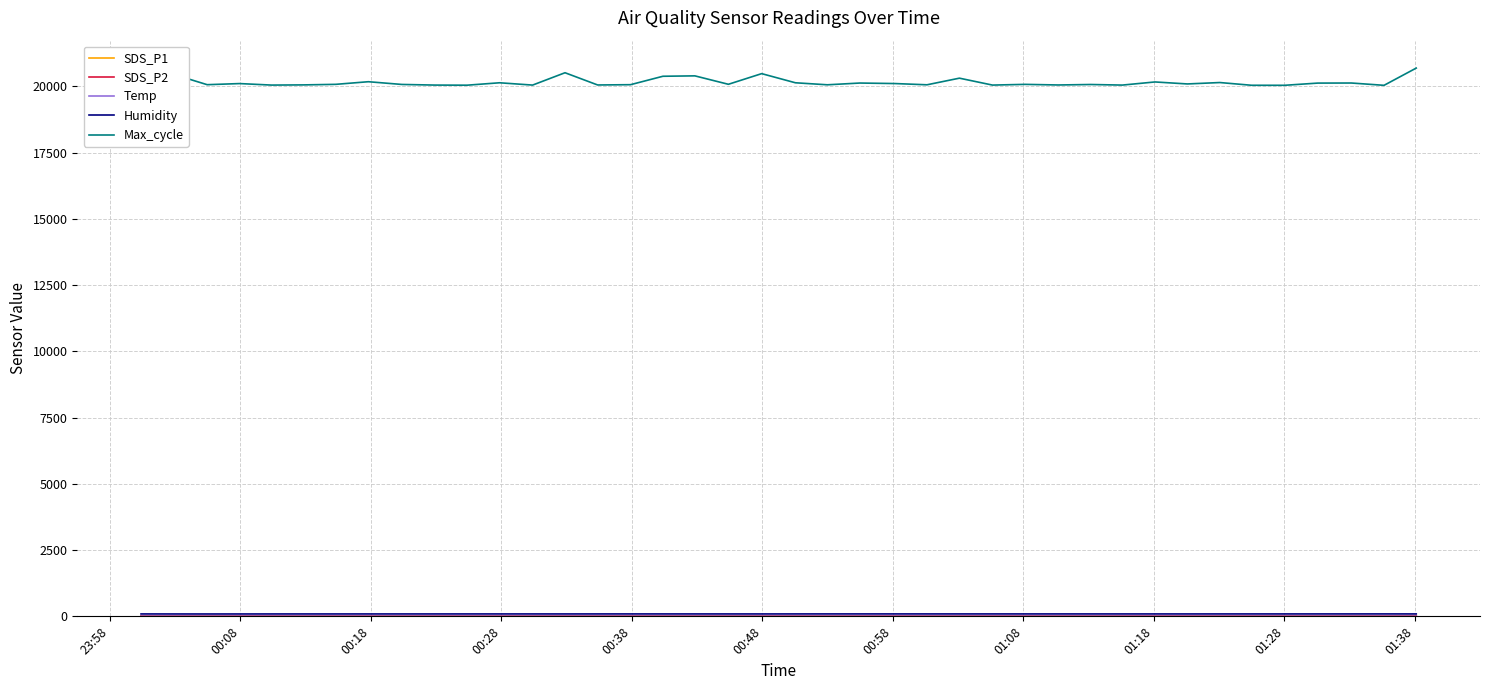

Which series has the largest total across all categories?

Max_cycle